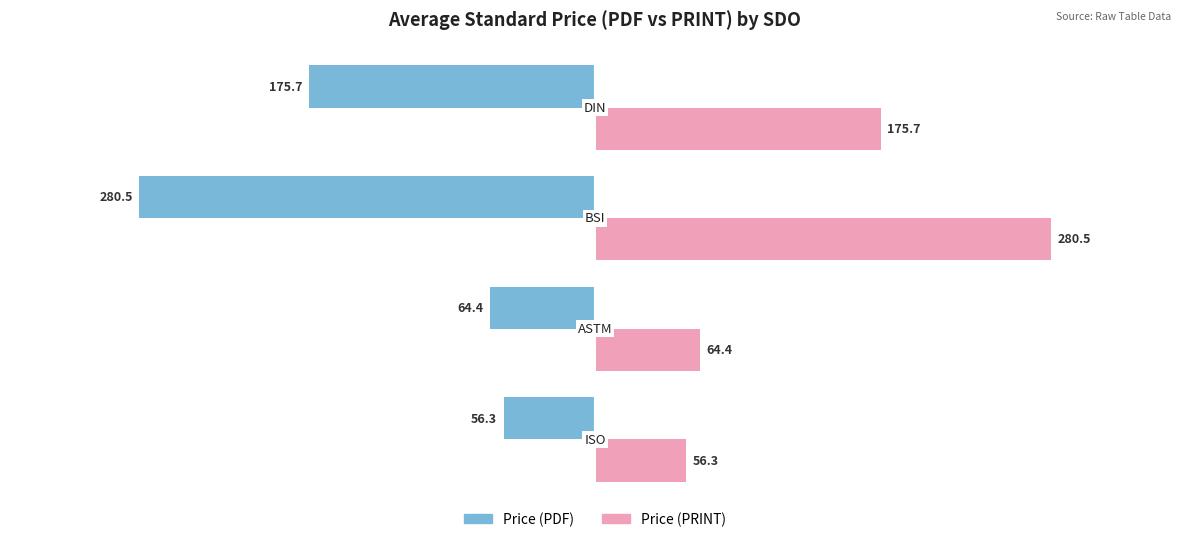

List the series in order of their peak value, lowest first.

Price (PDF), Price (PRINT)